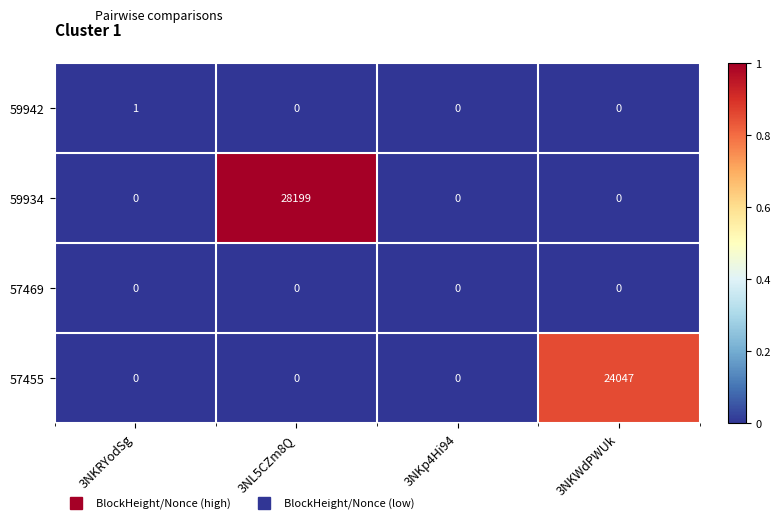

Which series has the largest range (max minus min)?

59934